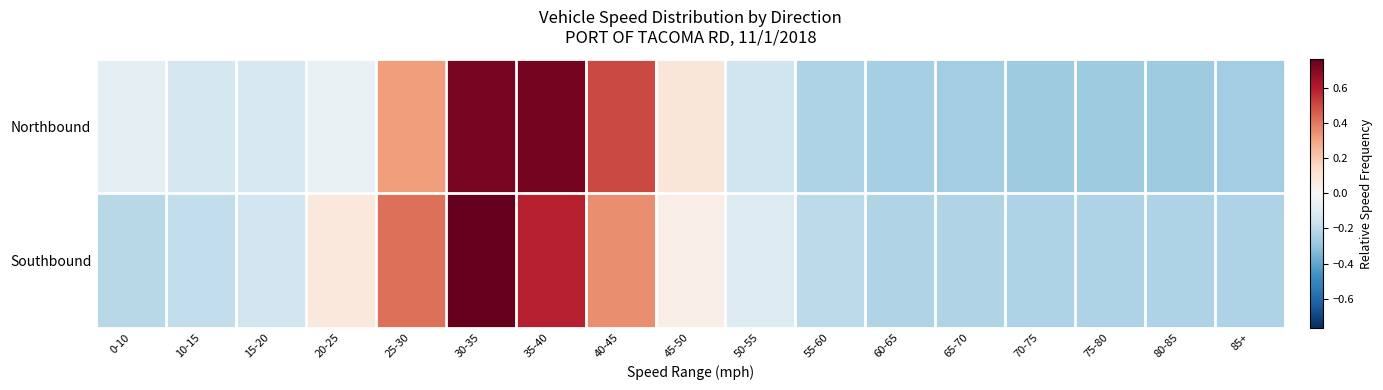

At which category is the sum across all series the highest?

30-35